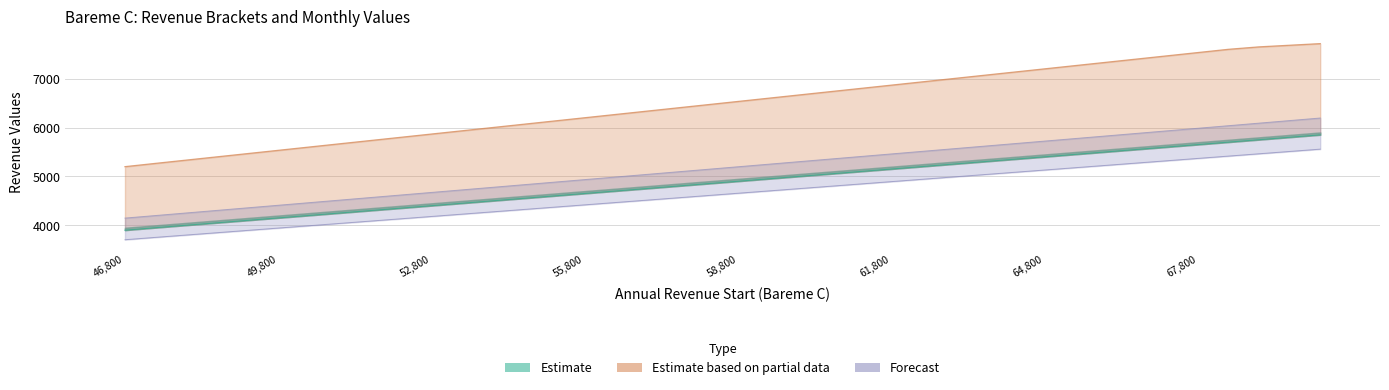

How many data points in Rev annuel Debut Rect are less than 6534?

20